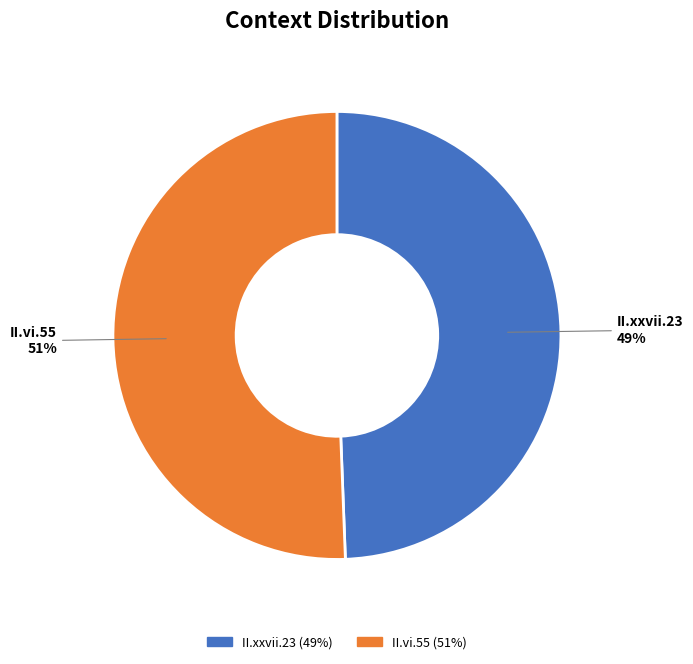

Does II.vi.55 represent more than half of the total?

Yes